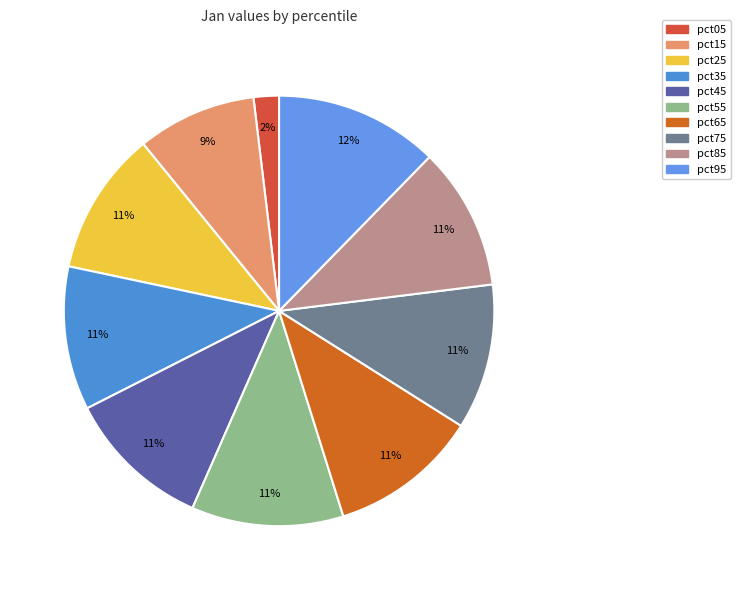

To the nearest percent, what is the combined percentage of pct05 and pct75?

13%